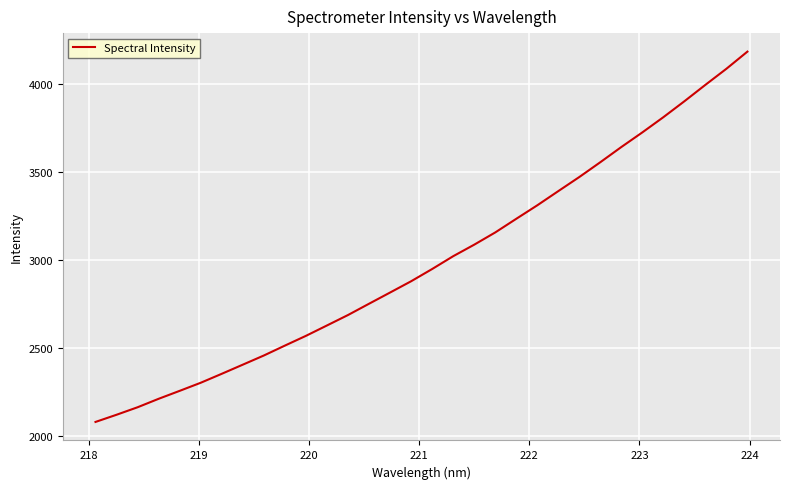

True or false: the data has more than 0 interior local peaks.

False